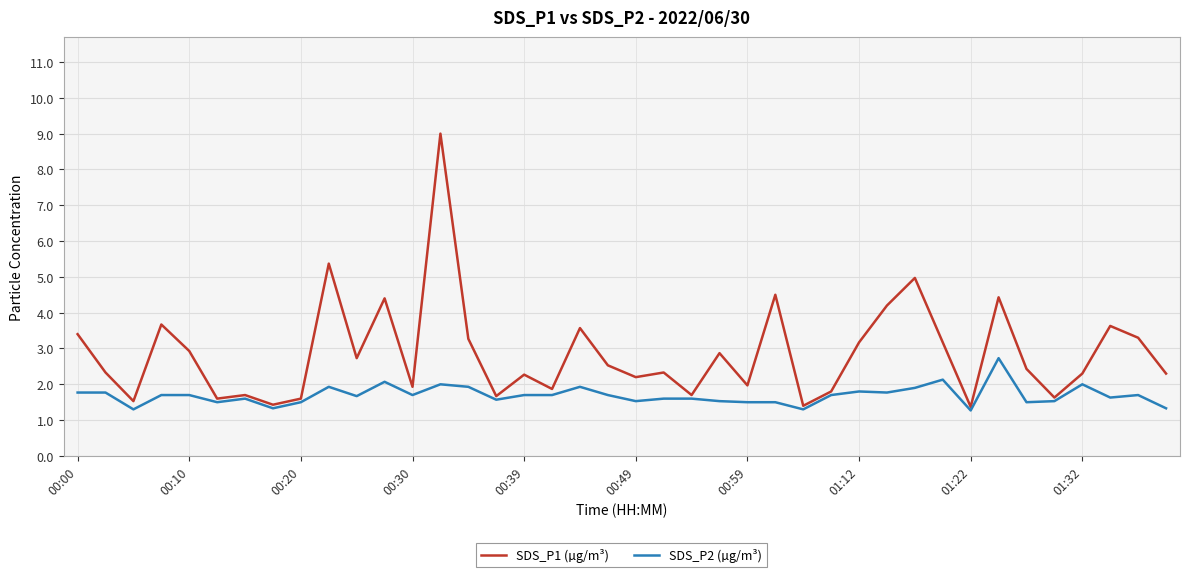

True or false: SDS_P1 (µg/m³) and SDS_P2 (µg/m³) intersect in this chart.

False